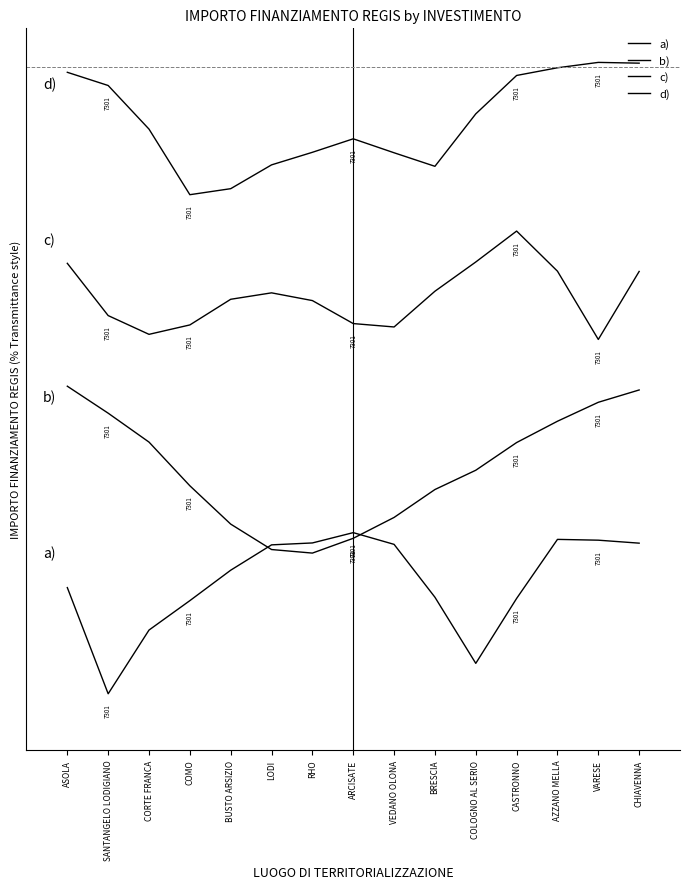

True or false: b) has a value of 157.3 at BRESCIA.

False